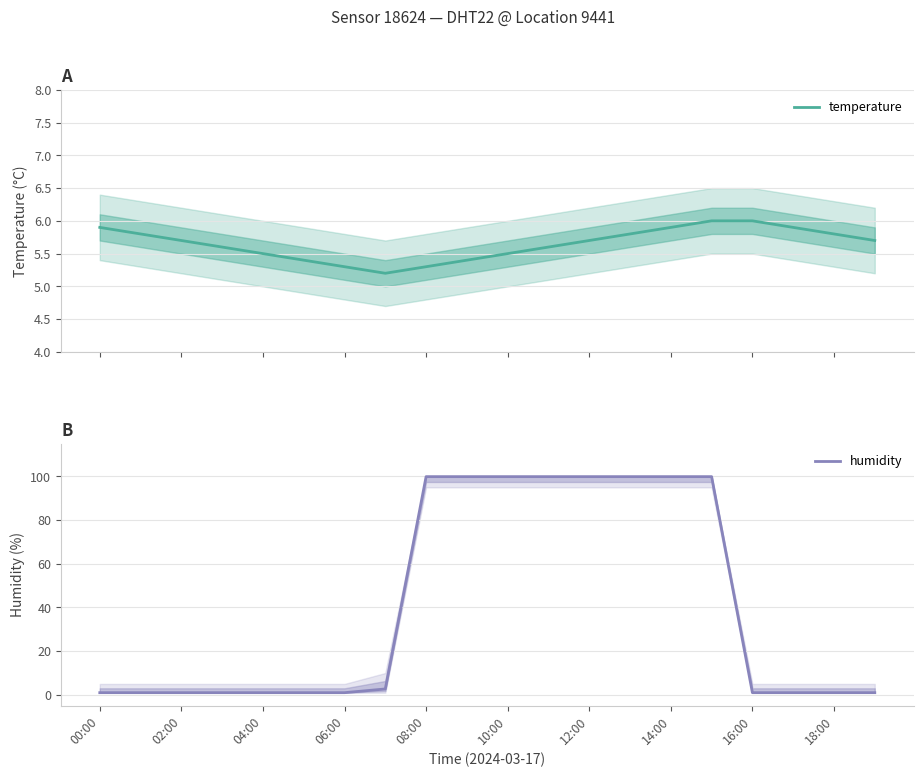

What is the maximum value for temperature?

6.0